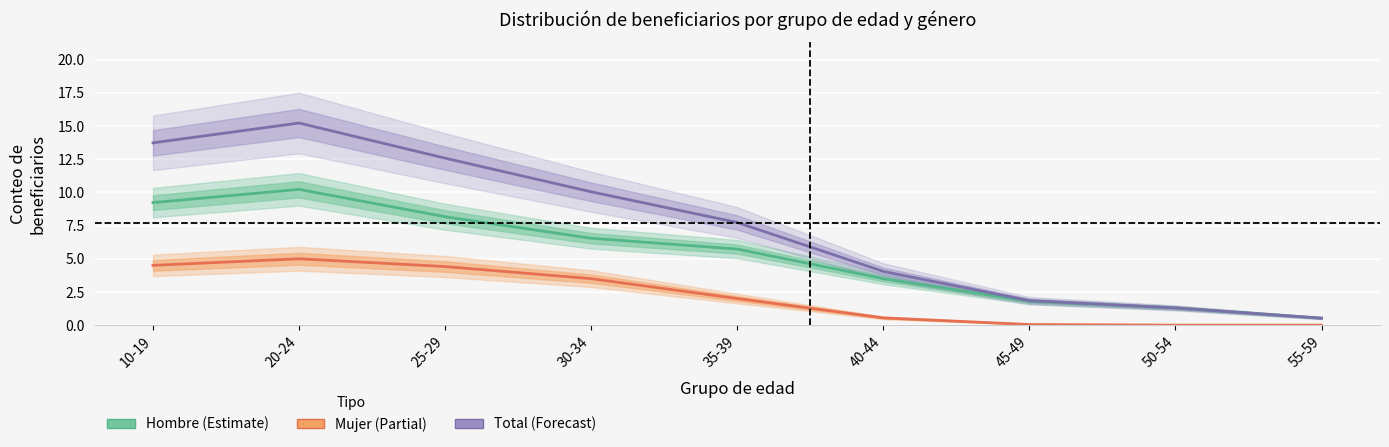

What is the difference between the second highest and second lowest values in the Hombre (Estimate) series?

7.9